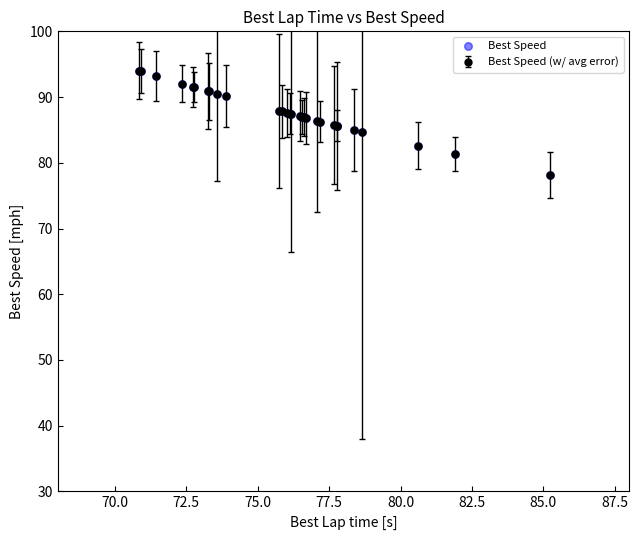

What is the average value?

87.8